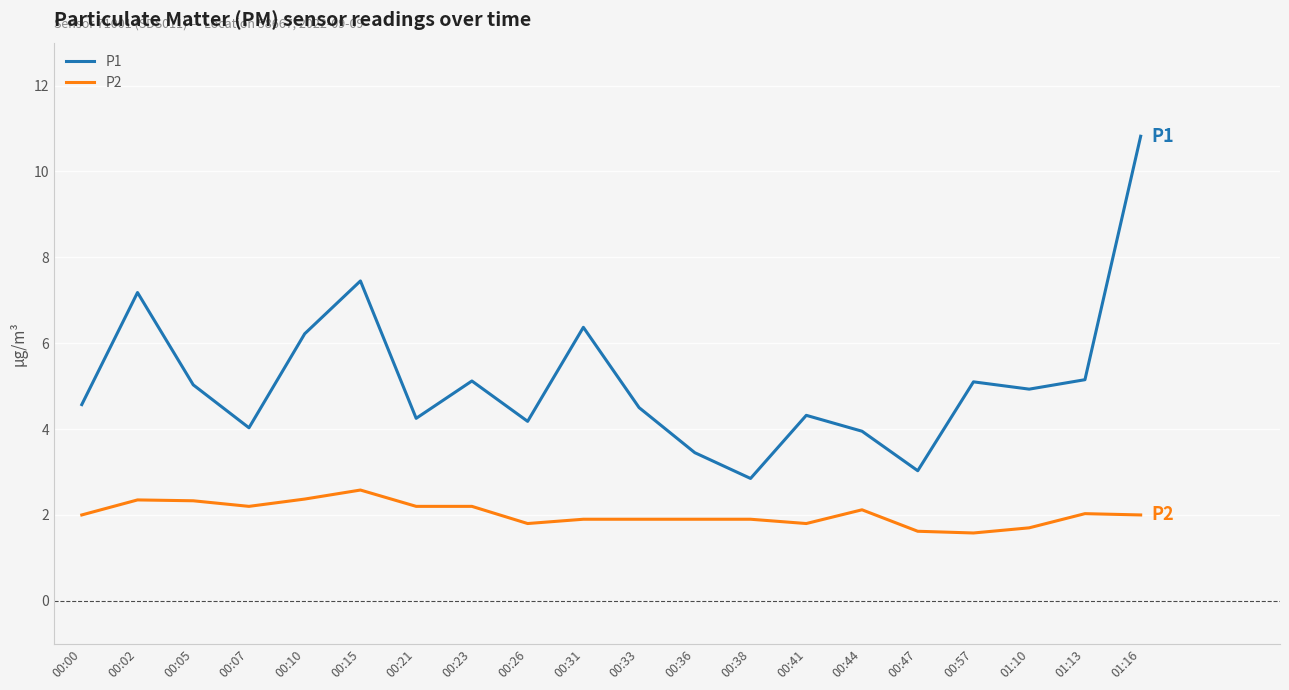

Rank the series by their average value, from lowest to highest.

P2, P1